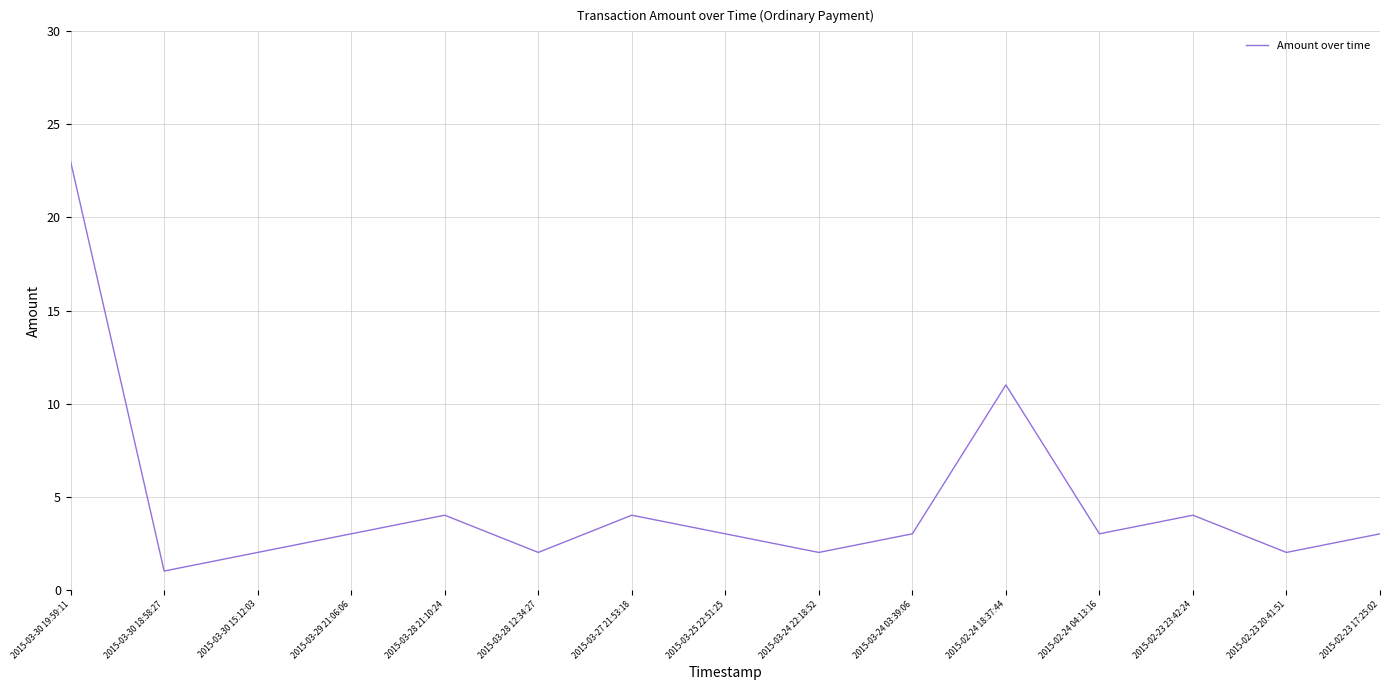

What is the sum of all values?

70